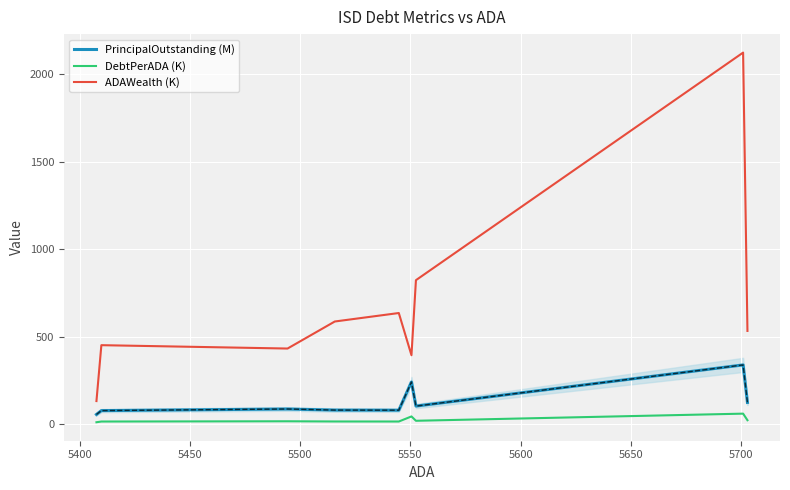

What are all the series names shown in the legend?

PrincipalOutstanding (M), DebtPerADA (K), ADAWealth (K)